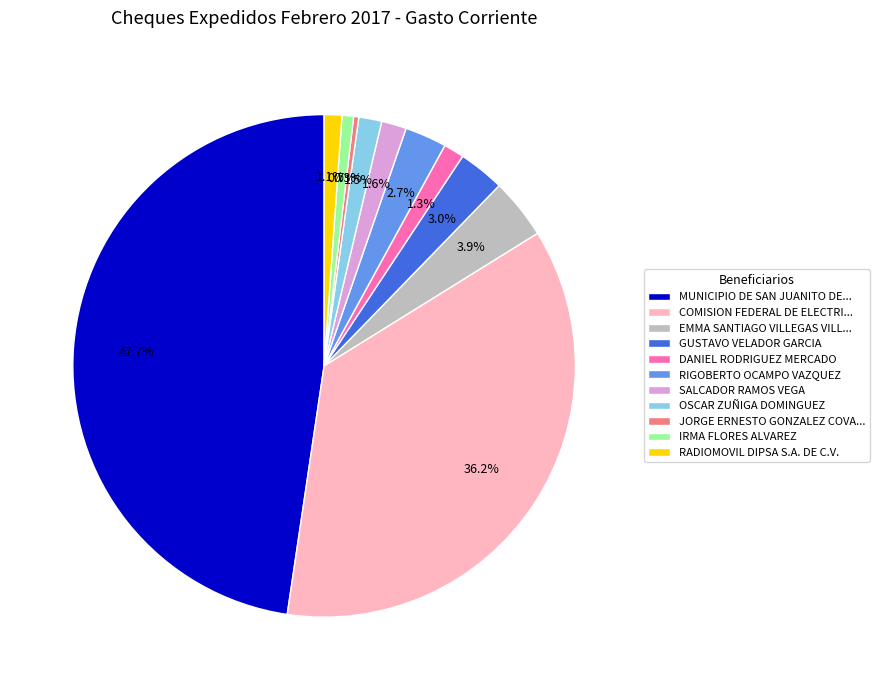

Which category has the biggest portion of the pie?

MUNICIPIO DE SAN JUANITO DE...